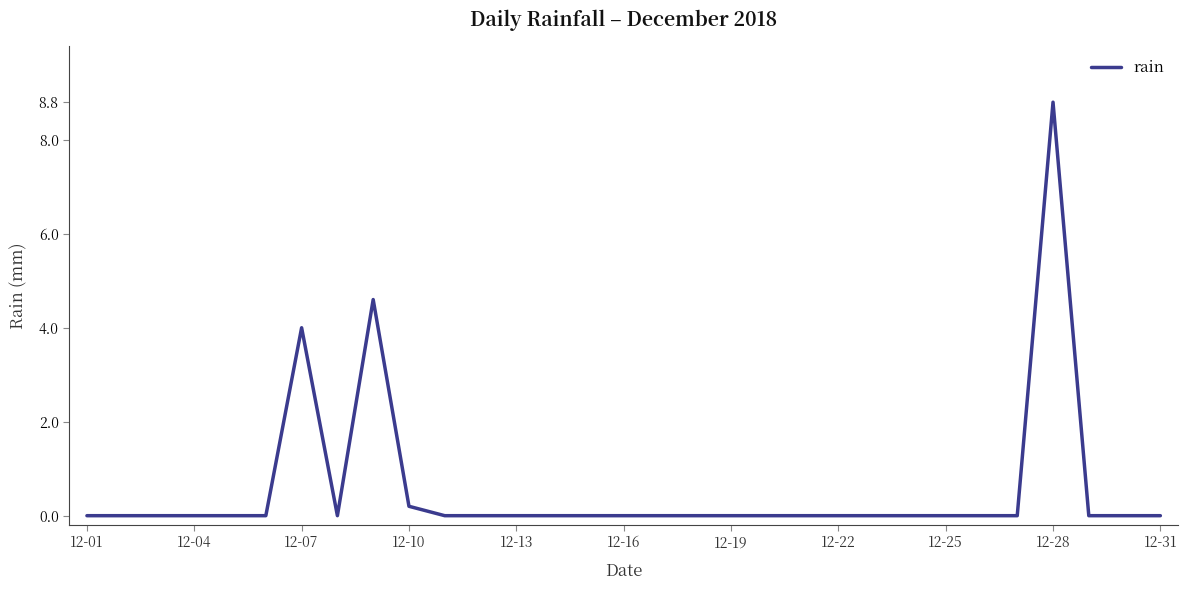

What is the maximum value shown in the chart?

8.8